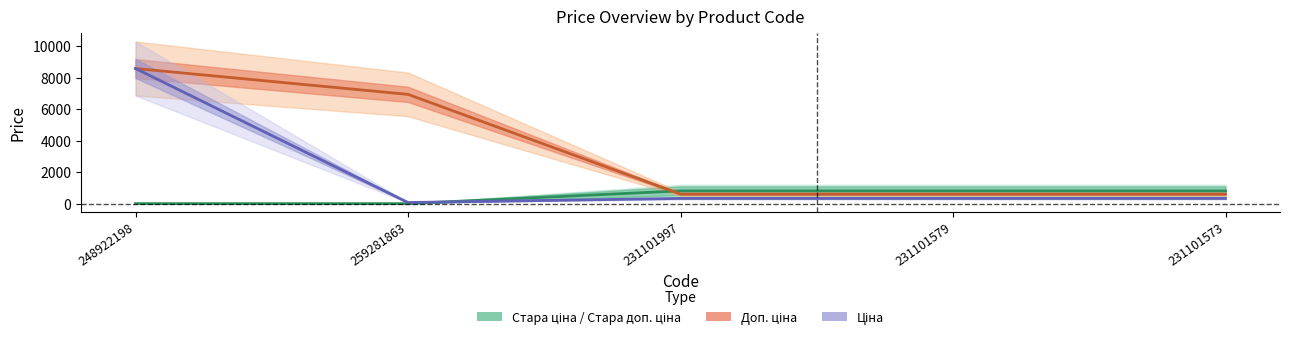

What is the sum of the Ціна values at 248922198 and 231101997?

8912.1